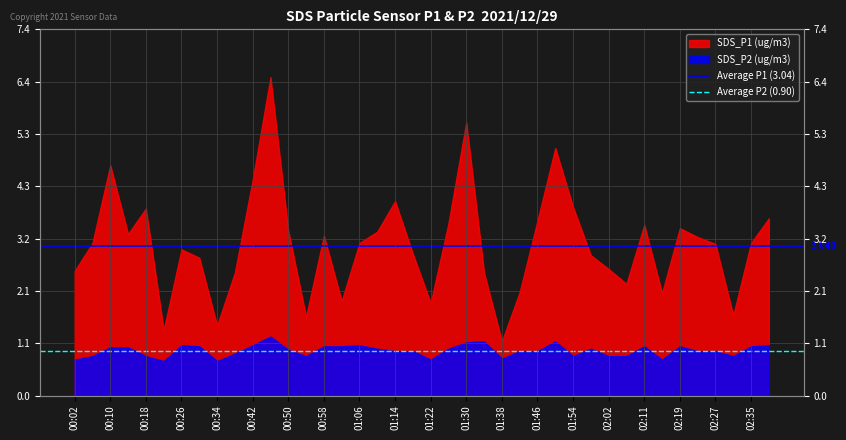

What is the spread (max minus min) of values at 00:02?

2.1